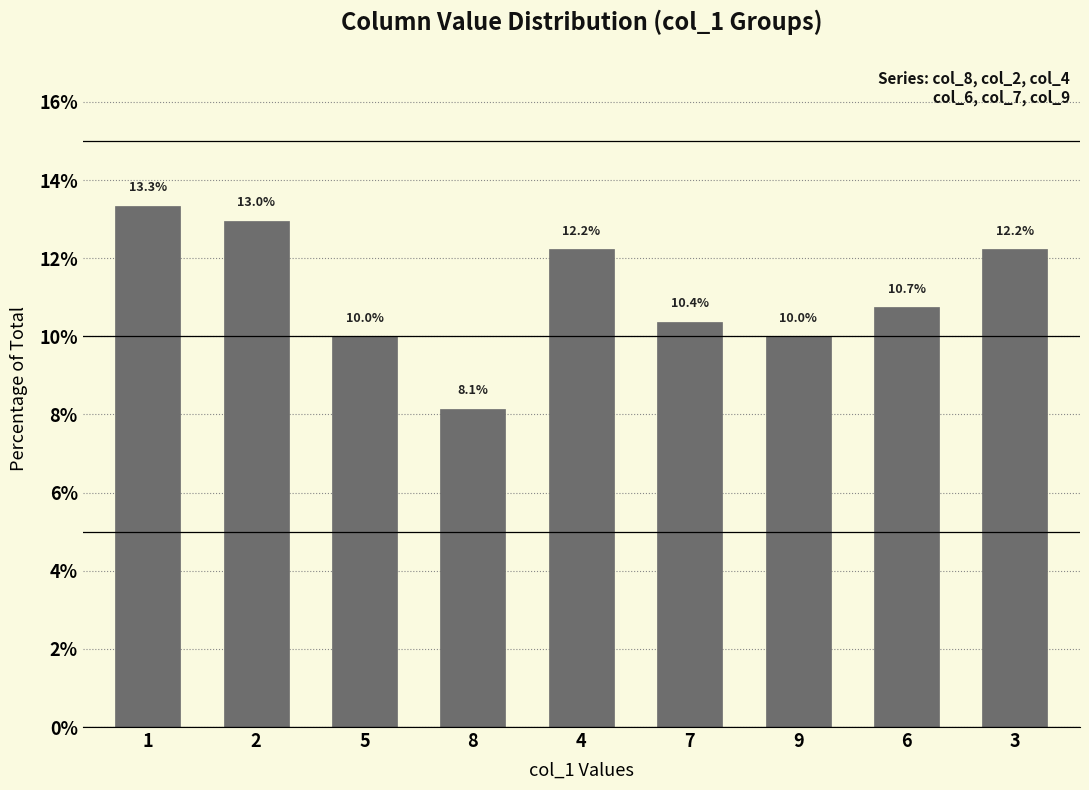

At which category does the chart reach its minimum across all series?

8